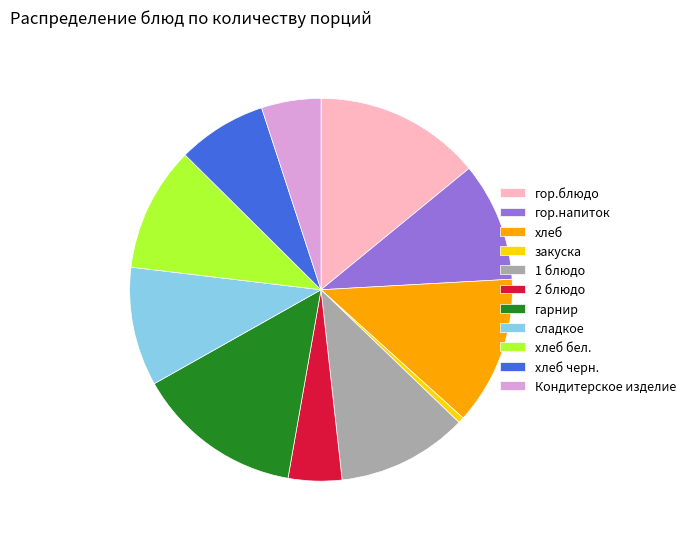

Do хлеб and гор.напиток together represent more than half of the pie?

No